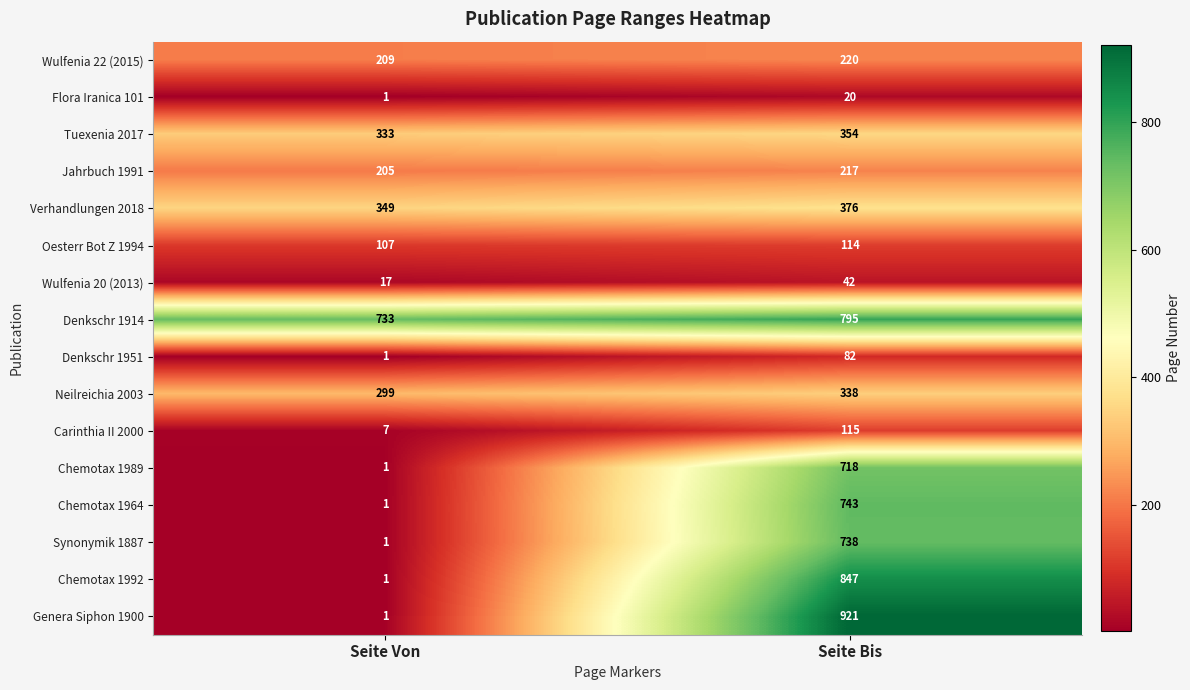

How many values in the Wulfenia 20 (2013) series are below 42?

1